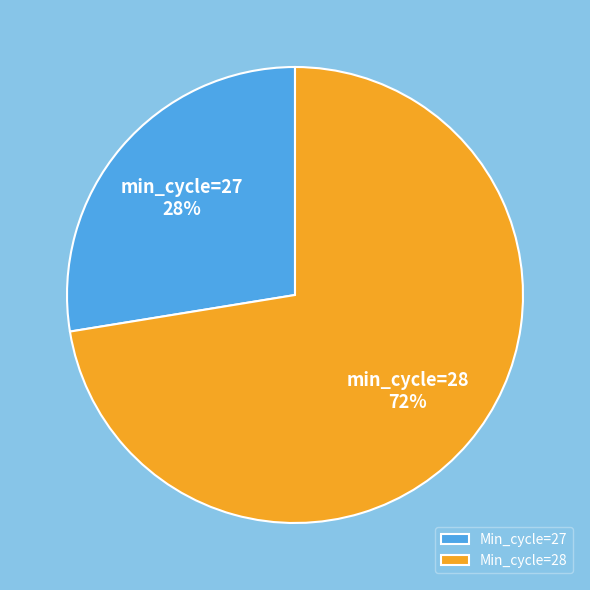

Do Min_cycle=27 and Min_cycle=28 together represent more than half of the pie?

Yes